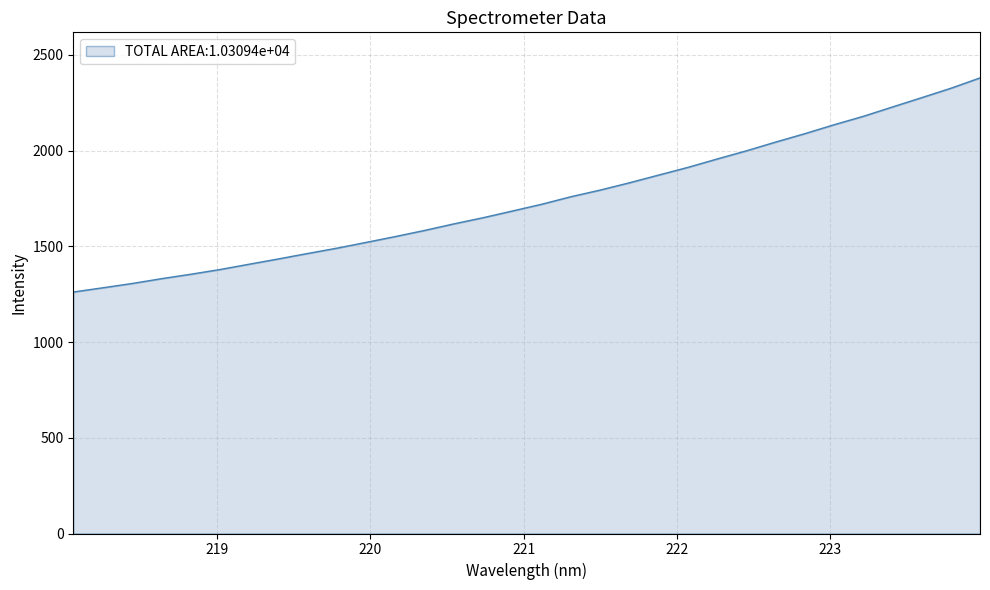

How many lines are shown in the chart?

1